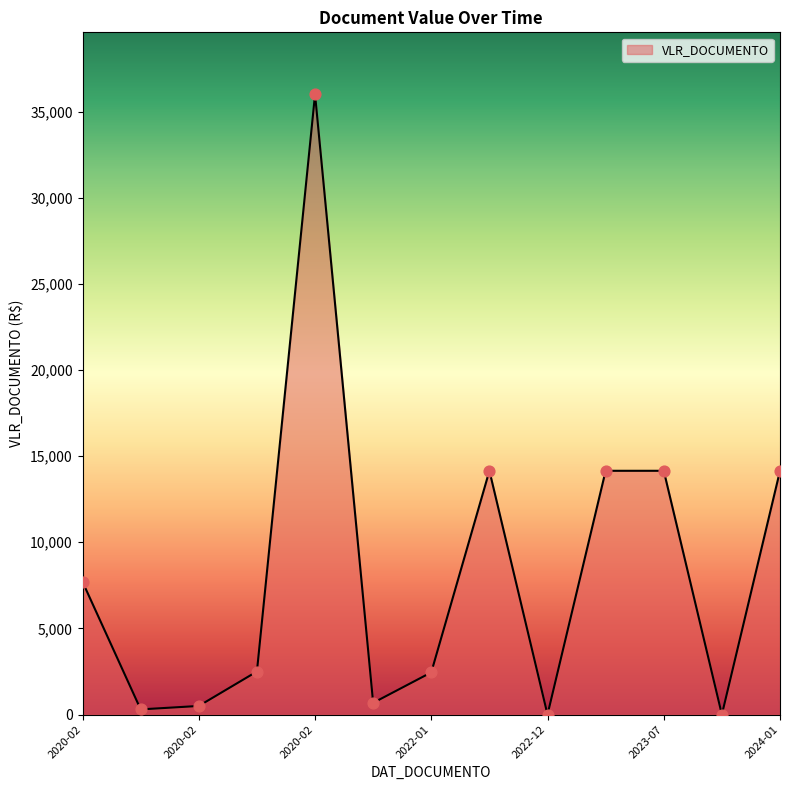

What is the difference between the maximum and minimum values?

36000.0